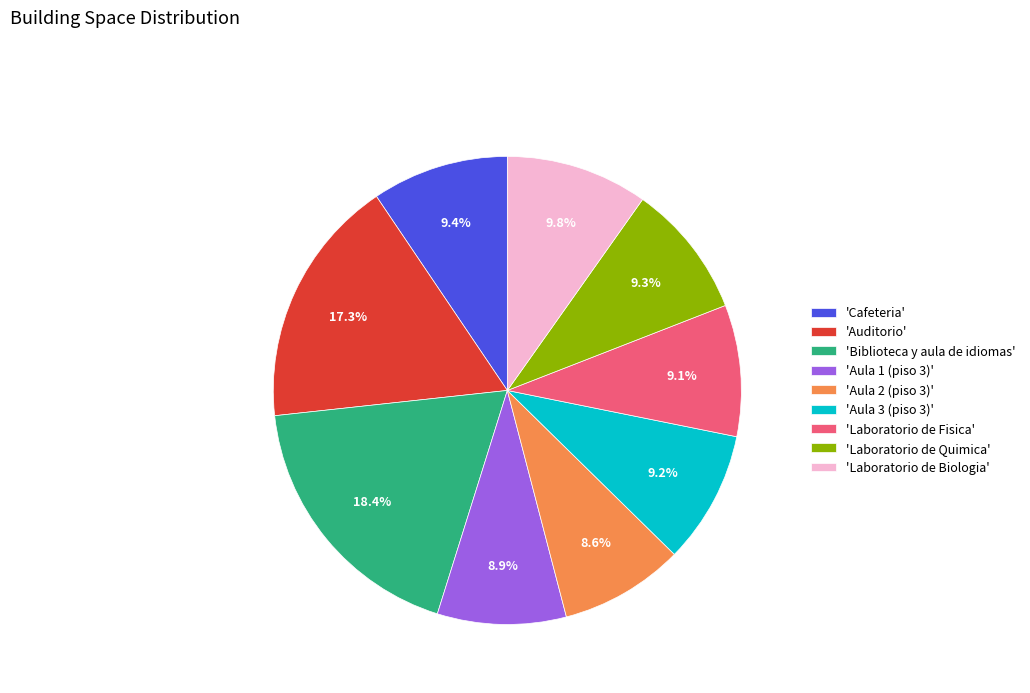

Which has a higher value, 'Cafeteria' or 'Auditorio'?

'Auditorio'